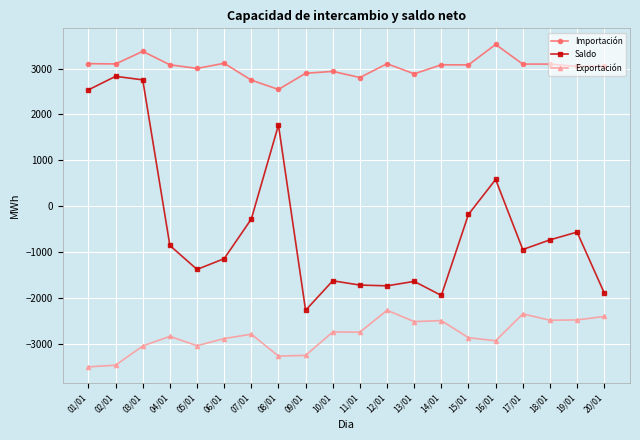

At how many categories does at least one series exceed 1888?

20